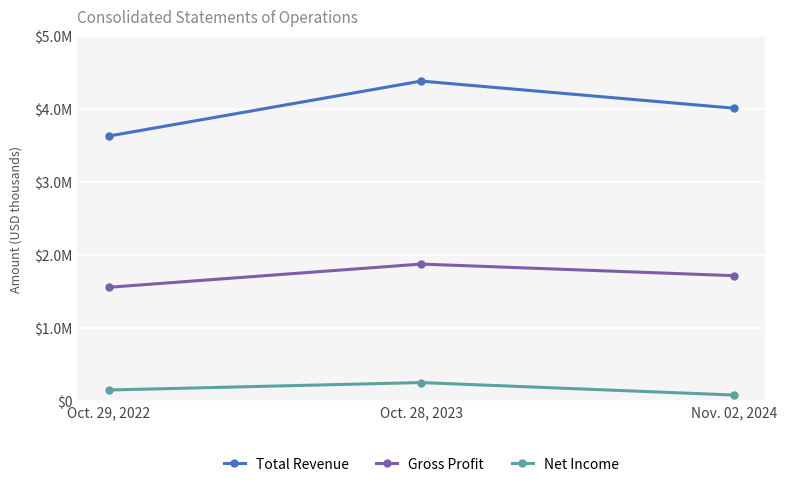

True or false: Gross Profit has a value of 1719590 at Nov. 02, 2024.

True